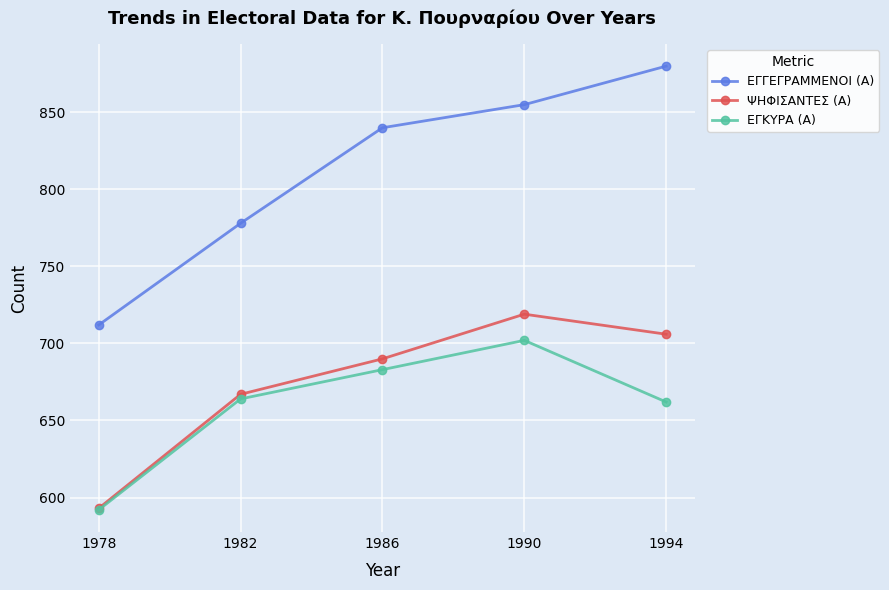

Which series changed the most between 1978 and 1982?

ΨΗΦΙΣΑΝΤΕΣ (Α)